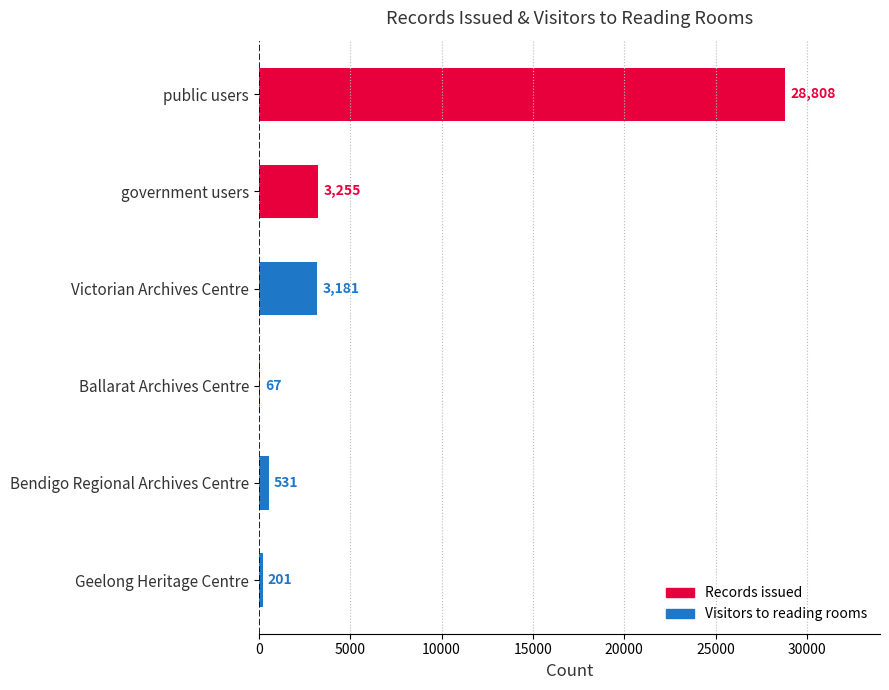

What is the maximum value shown in the chart?

28808